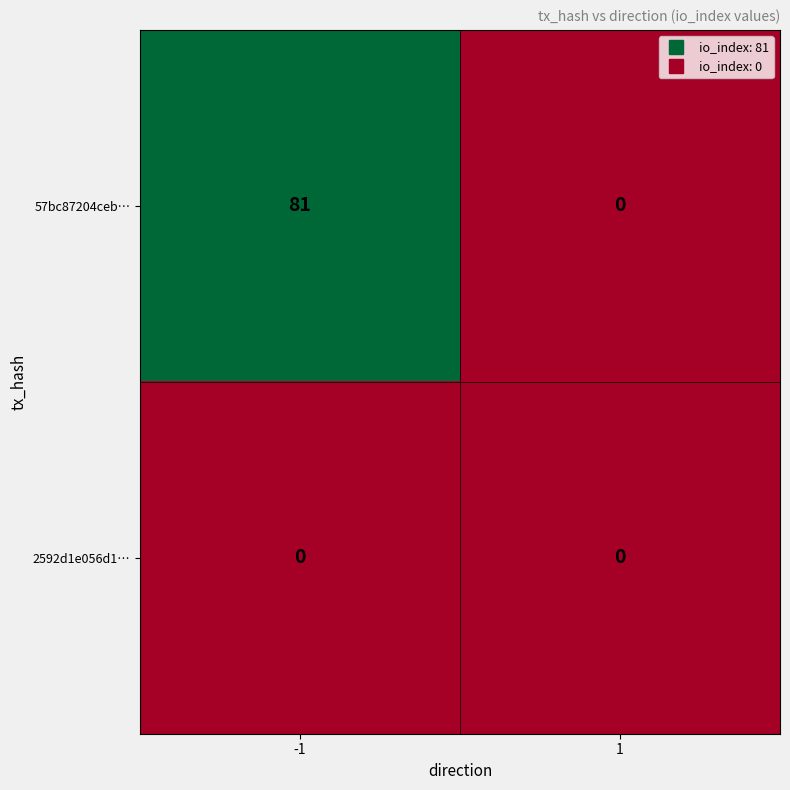

Between -1 and 1, which series saw the biggest shift?

57bc87204ceb…